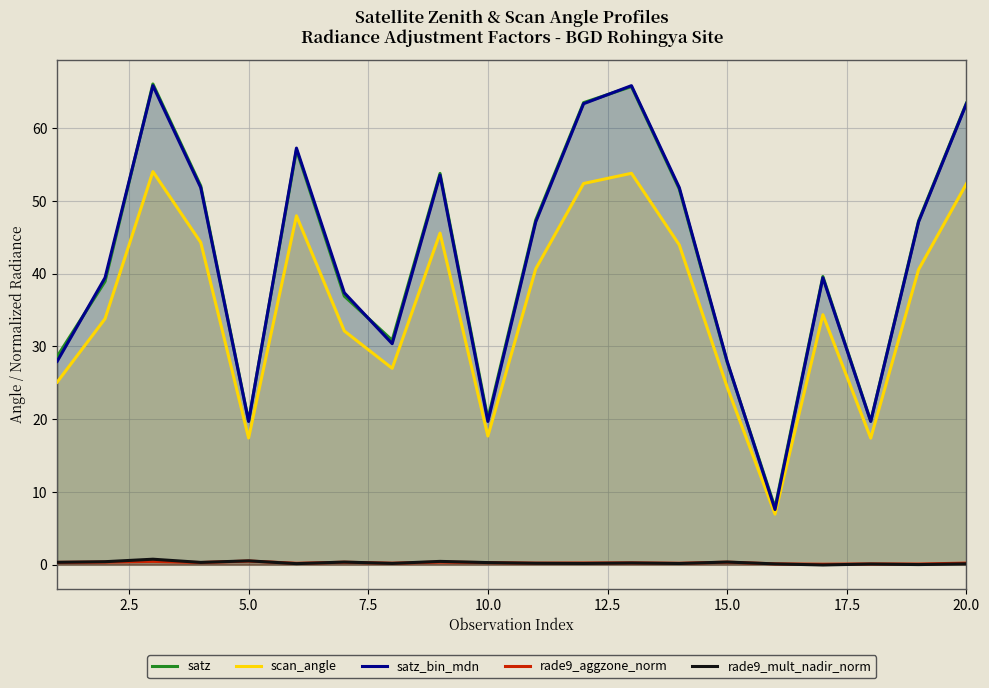

True or false: satz and rade9_aggzone_norm cross at least once.

False